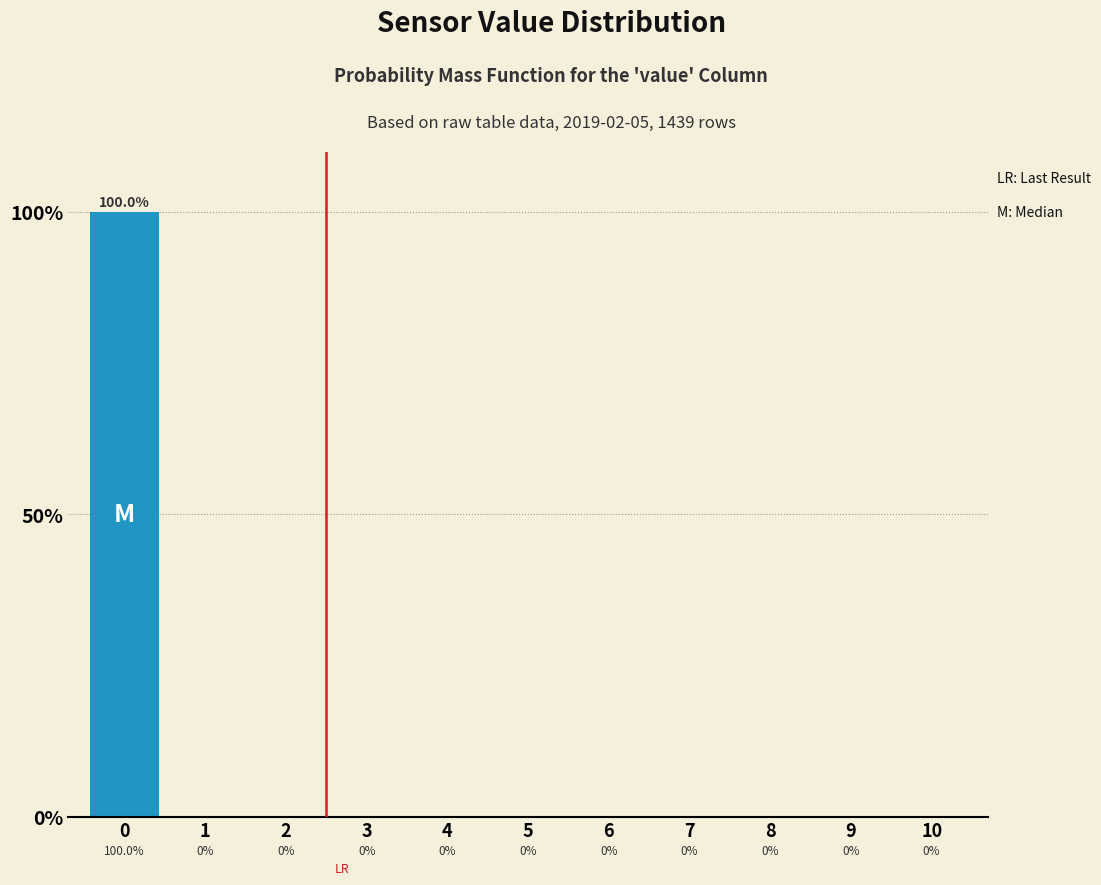

Reading left to right, list all the values displayed in this chart.

0=100	1=0	2=0	3=0	4=0	5=0	6=0	7=0	8=0	9=0	10=0